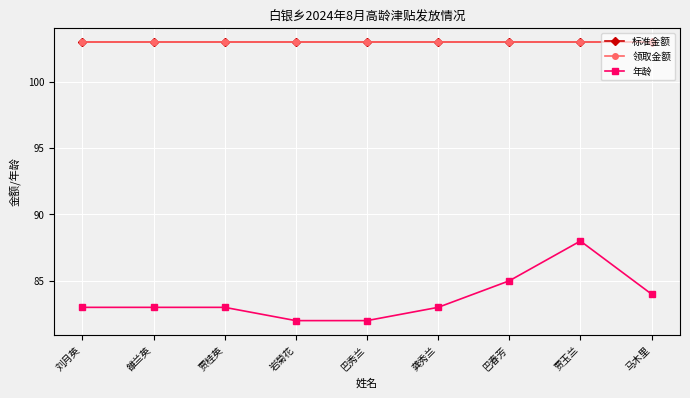

What is the smallest value displayed?

82